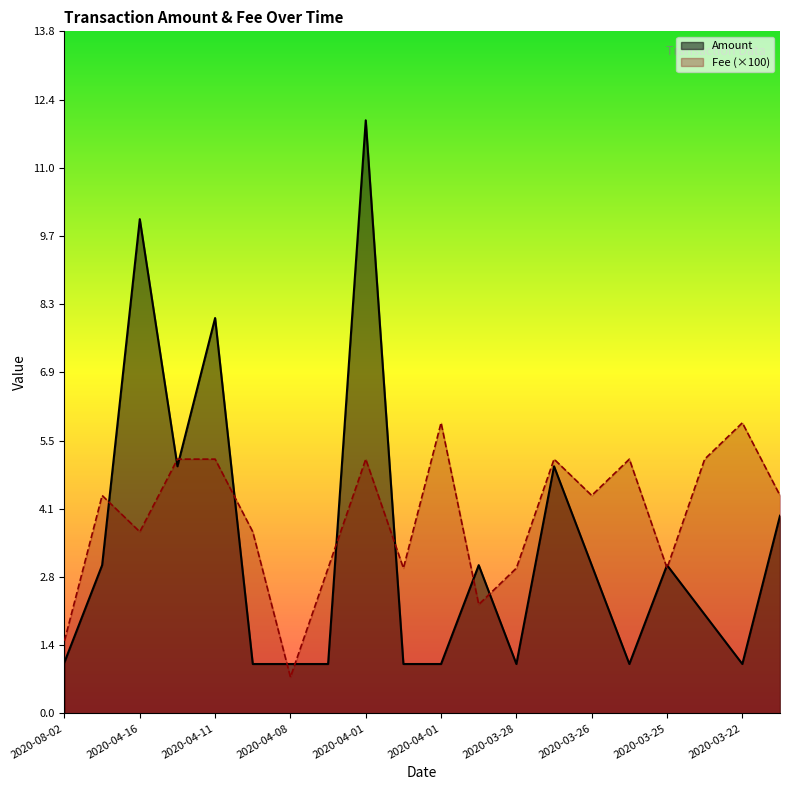

Which has a higher value, 2020-03-22 or 2020-04-09?

2020-03-22